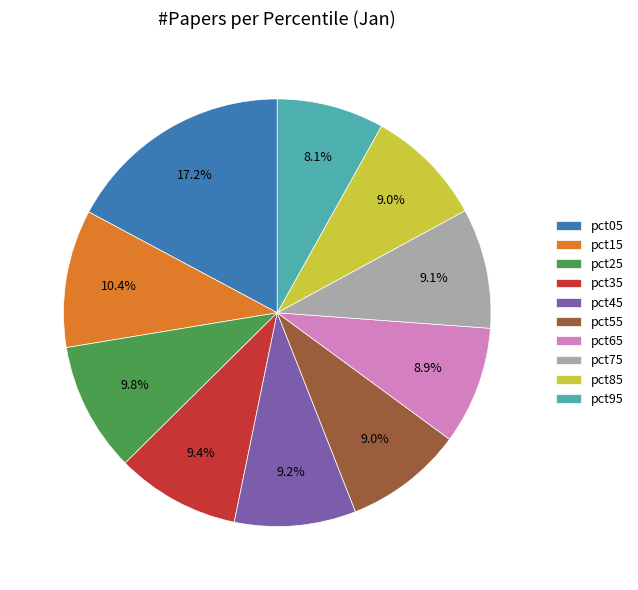

Count the number of slices in the pie.

10